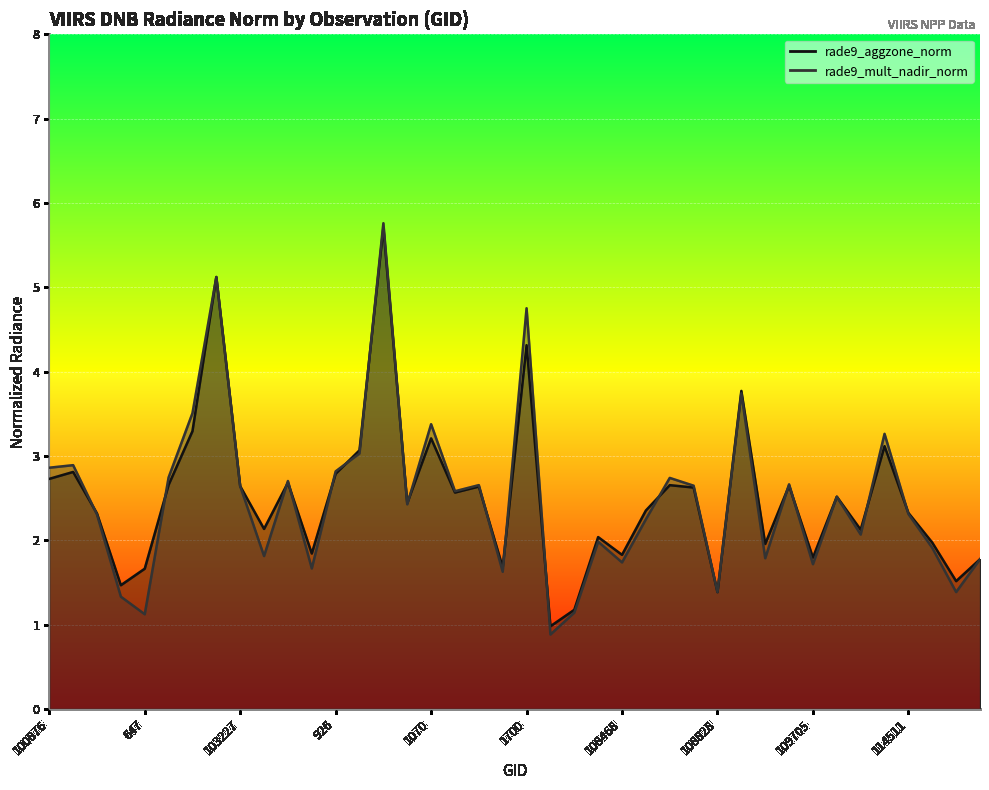

Reading right to left, transcribe all the data shown in this chart.

rade9_aggzone_norm: 1.8	1.5	2.0	2.3	3.1	2.1	2.5	1.8	2.6	2.0	3.8	1.4	2.6	2.7	2.4	1.8	2.0	1.2	1.0	4.3	1.7	2.6	2.6	3.2	2.4	5.7	3.1	2.8	1.8	2.7	2.1	2.6	5.1	3.3	2.7	1.7	1.5	2.3	2.8	2.7
rade9_mult_nadir_norm: 1.8	1.4	1.9	2.3	3.3	2.1	2.5	1.7	2.7	1.8	3.7	1.4	2.6	2.7	2.2	1.7	2.0	1.1	0.9	4.8	1.6	2.7	2.6	3.4	2.4	5.8	3.0	2.8	1.7	2.7	1.8	2.6	5.1	3.5	2.7	1.1	1.3	2.3	2.9	2.9